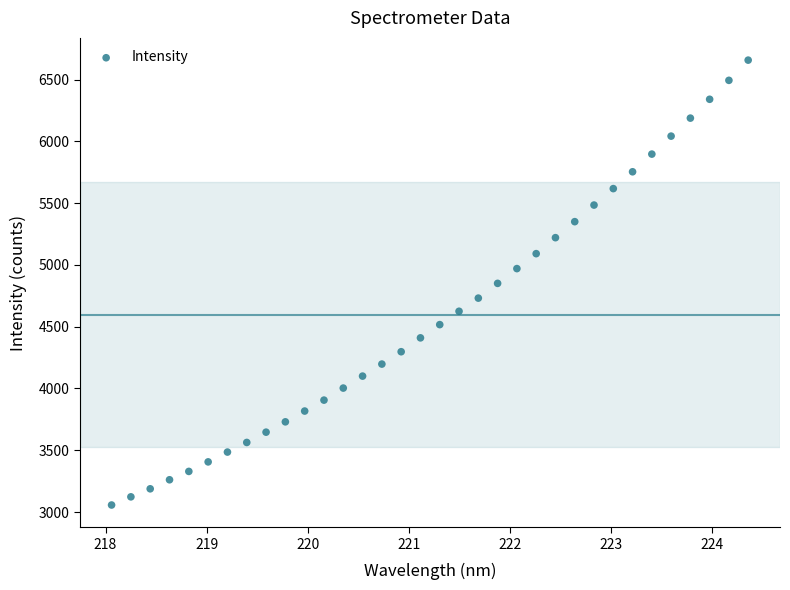

What is the range of X values (max minus min)?

6.3